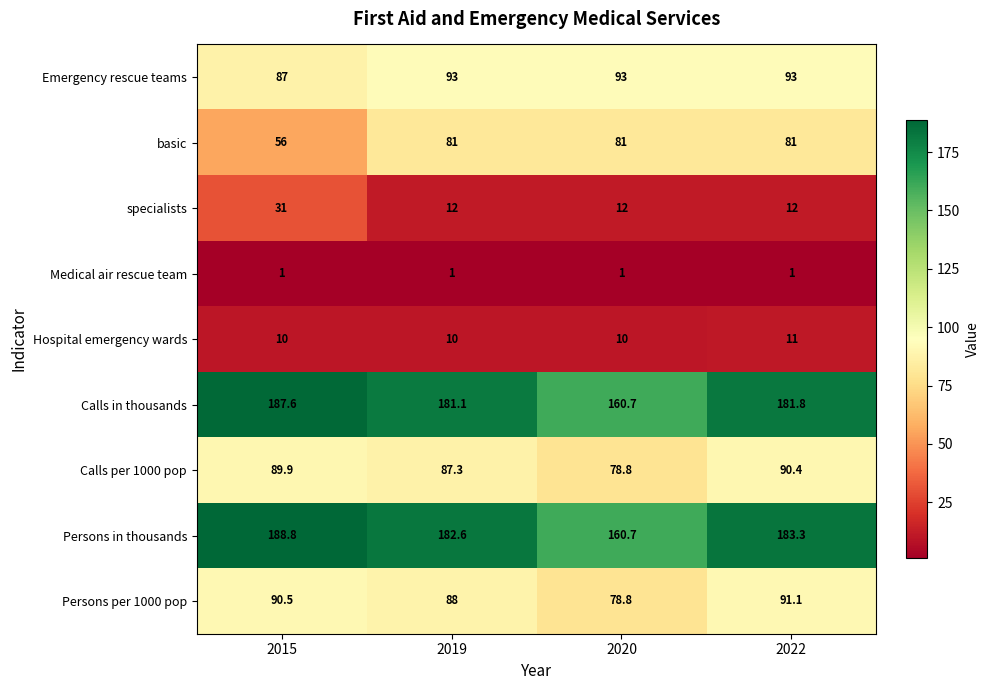

Count the number of categories in the chart.

4